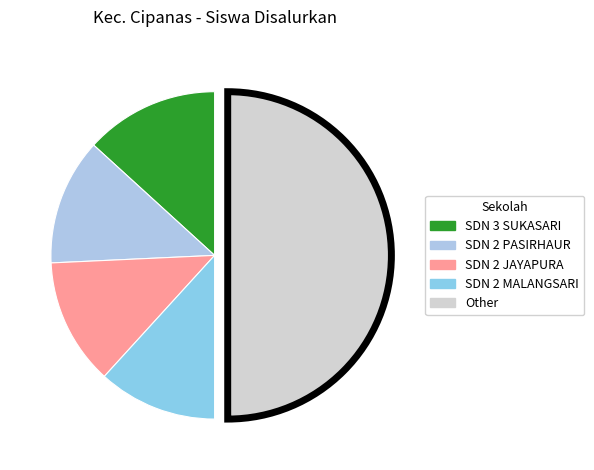

How many slices are in this pie chart?

5